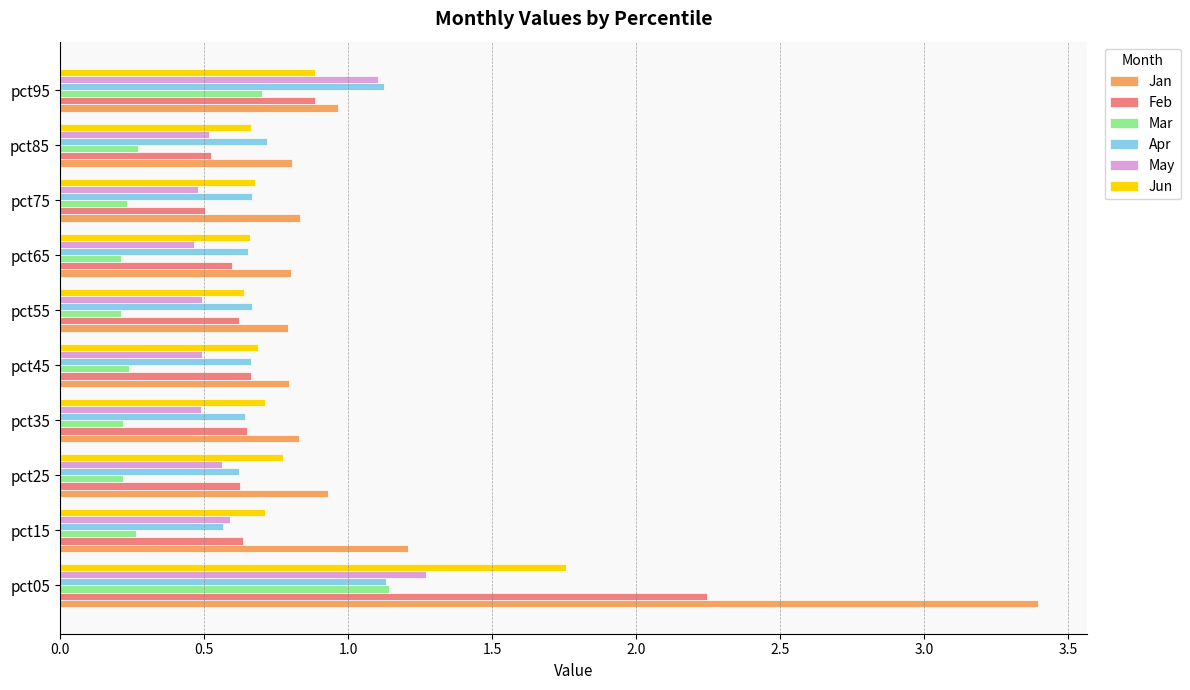

What are all the series names shown in the legend?

Jan, Feb, Mar, Apr, May, Jun